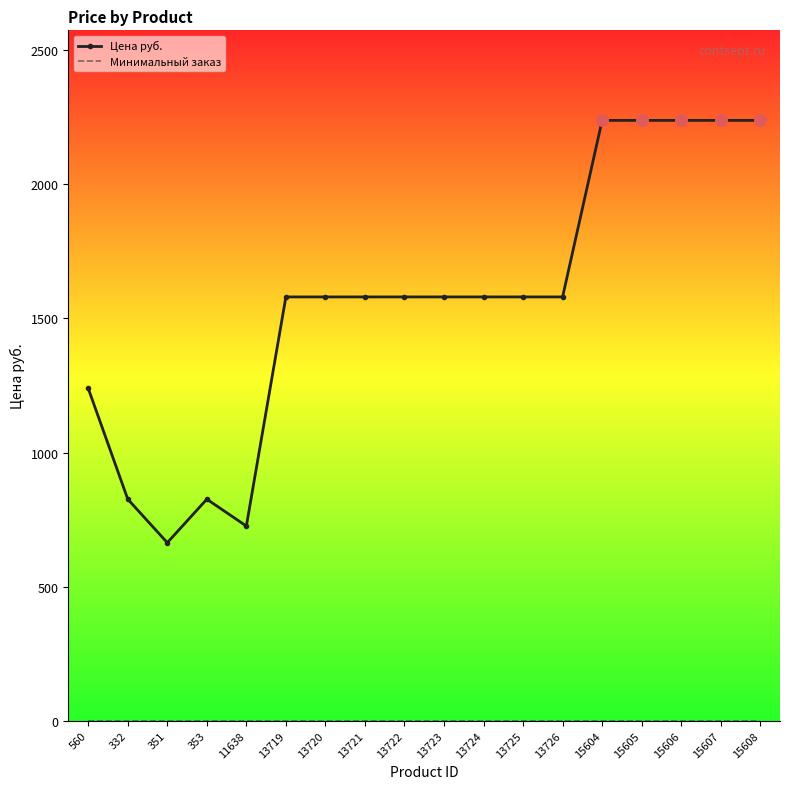

Between 13724 and 15604, which series saw the biggest shift?

Цена руб.